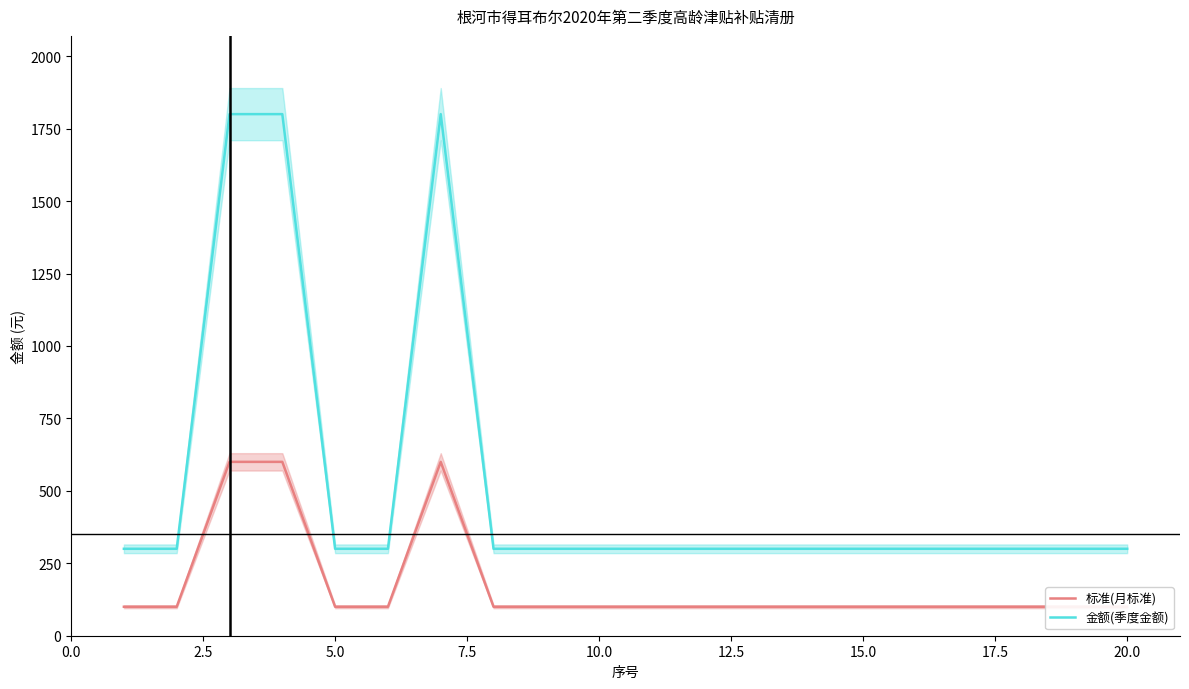

List the series in order of their peak value, lowest first.

标准(月标准), 金额(季度金额)